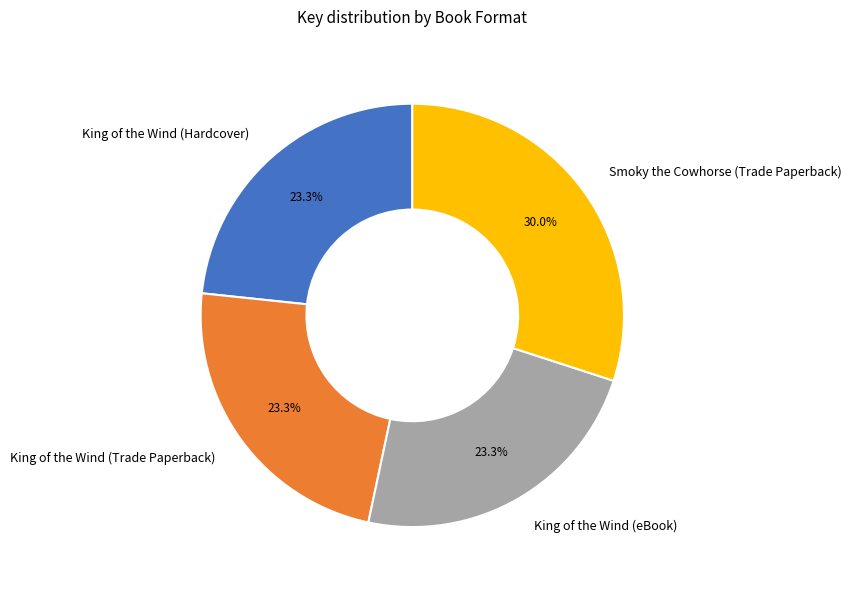

How many slices are in this pie chart?

4